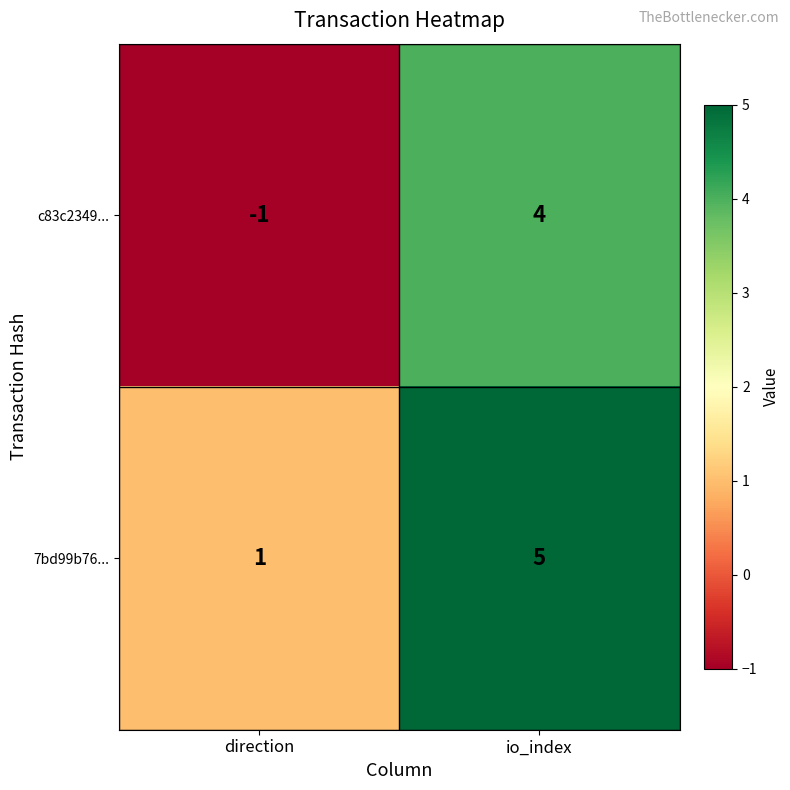

At how many categories does at least one series exceed 0?

2